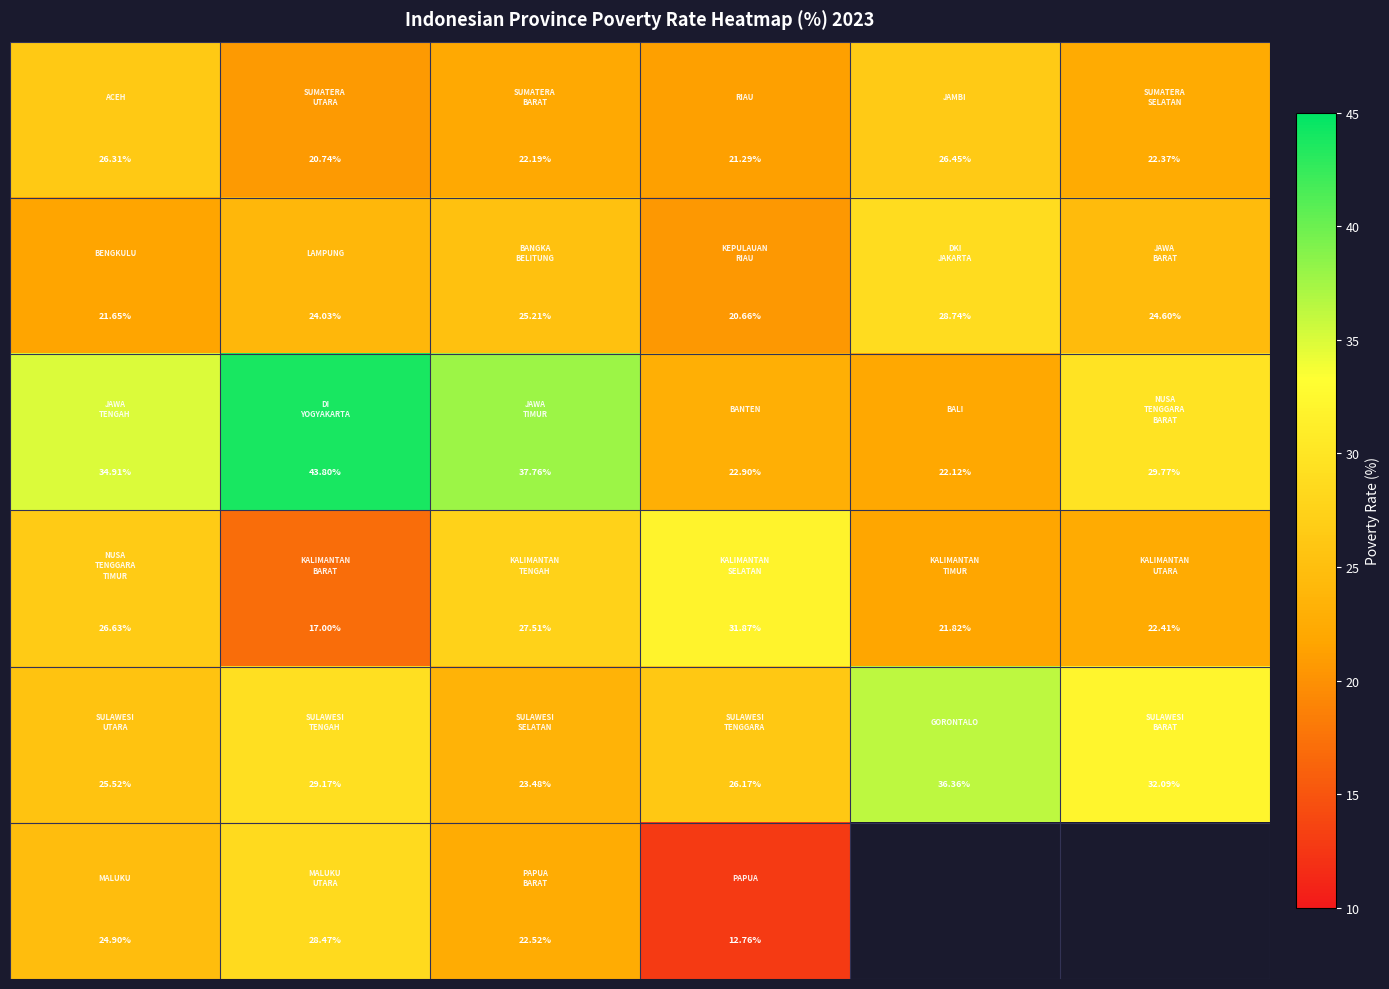

What is the spread (max minus min) of values at 5?

9.7